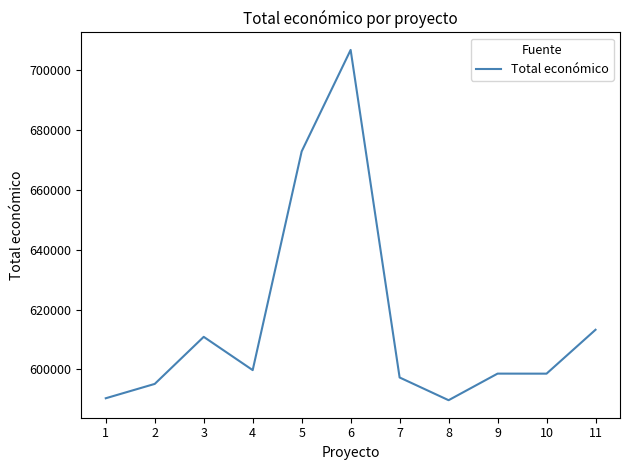

Which has a higher value, 5 or 8?

5